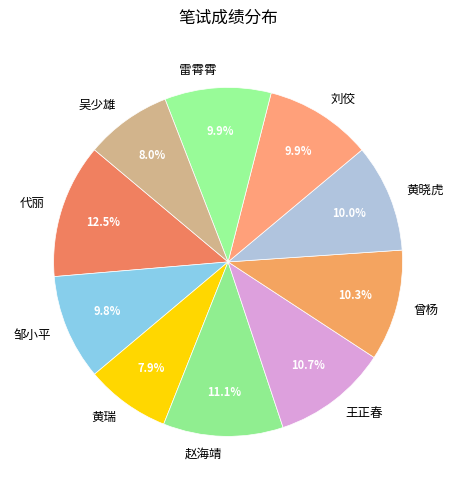

Is the sum of 代丽 and 黄瑞 greater than half?

No